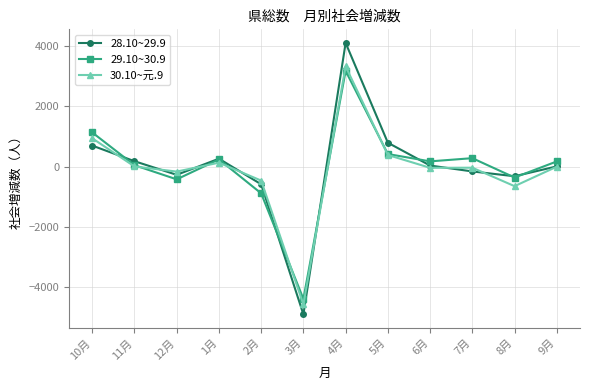

What is the label of the 7th point from the right?

3月